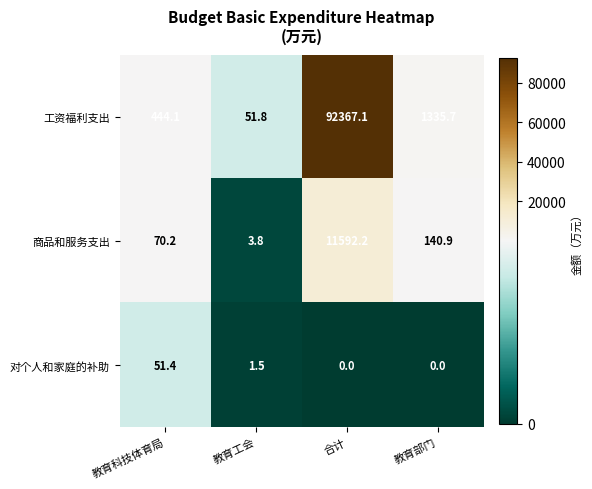

How many categories are shown in the chart?

4